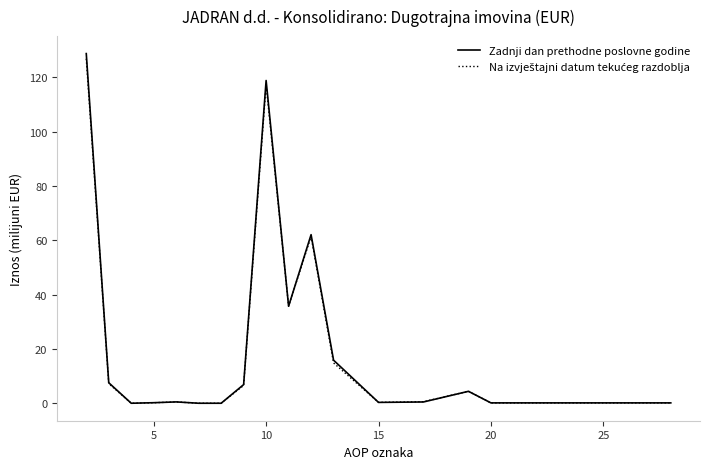

What is the greatest value displayed?

128.7